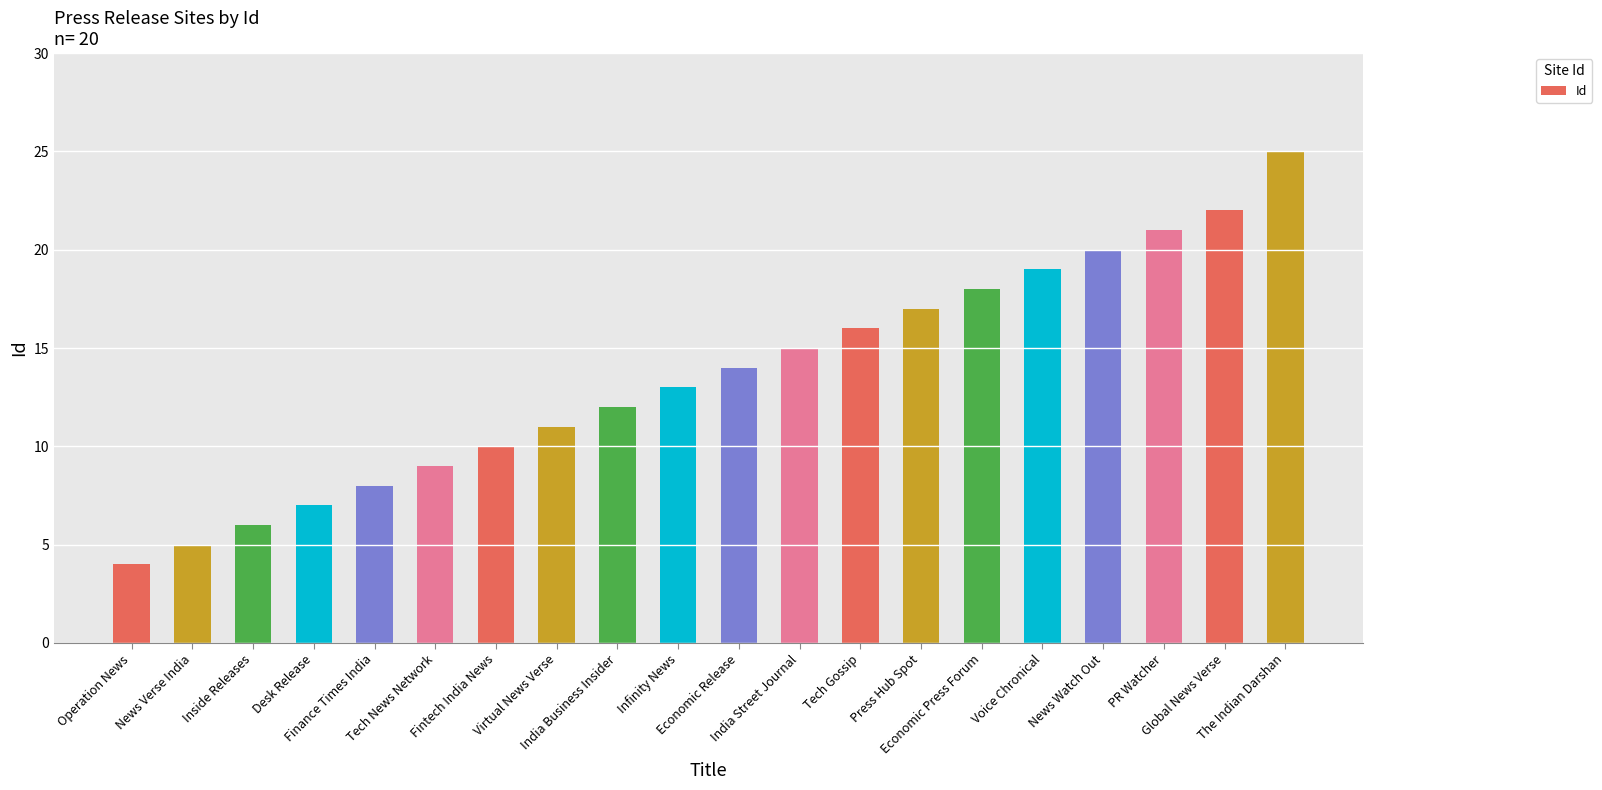

How many bars are there in total?

20